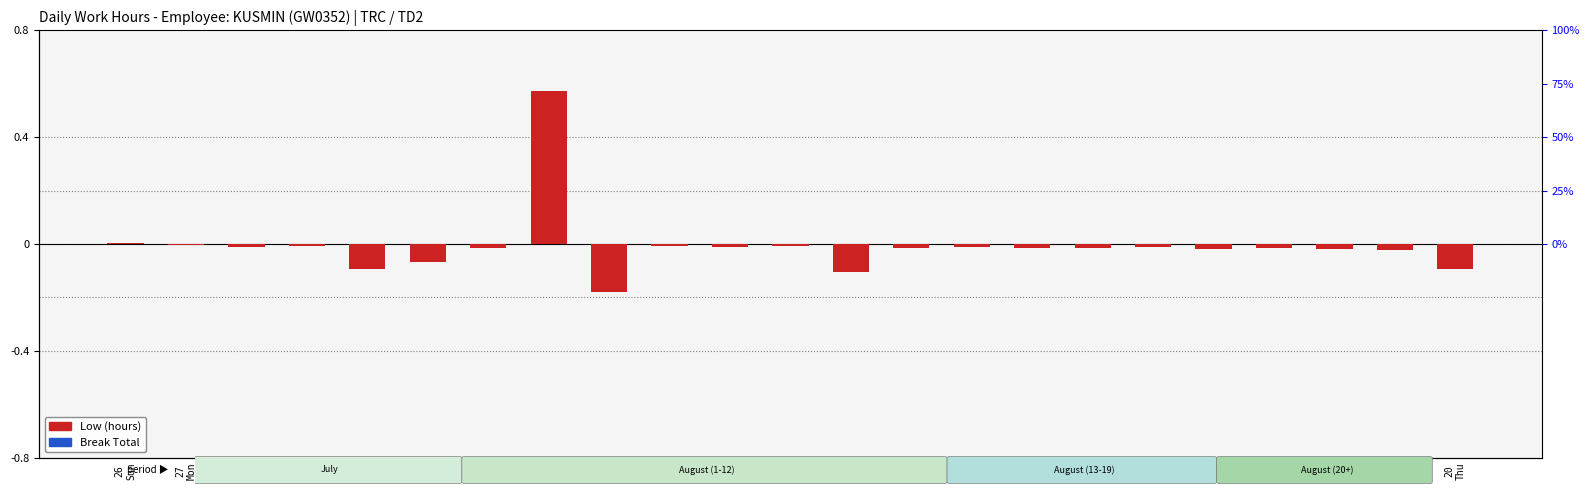

Is the value of Low (hours) at 7
Fri greater than the value of Break Total at 6
Thu?

No